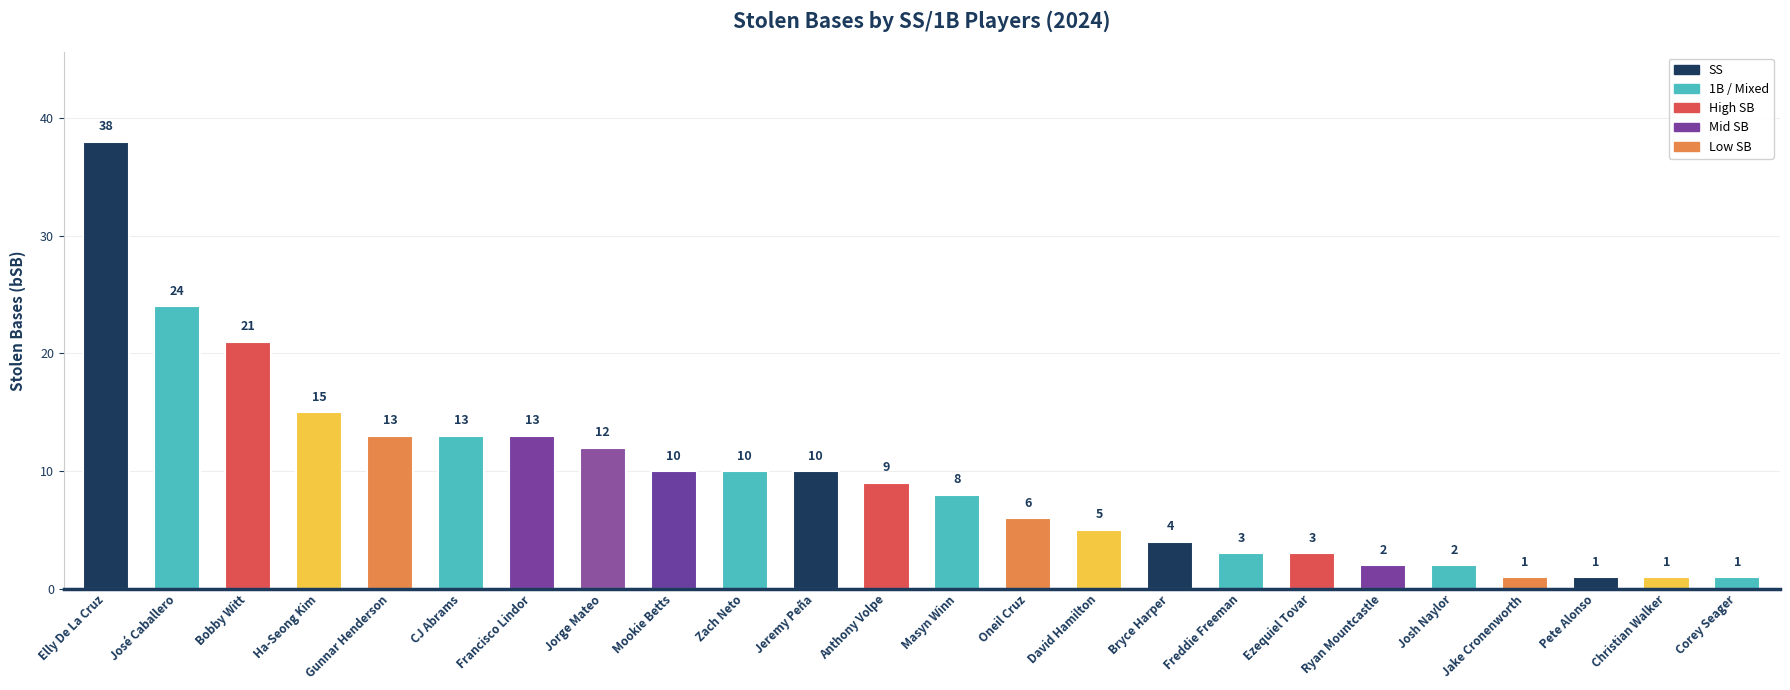

Reading left to right, extract all data points from this chart.

Elly De La Cruz=38	José Caballero=24	Bobby Witt=21	Ha-Seong Kim=15	Gunnar Henderson=13	CJ Abrams=13	Francisco Lindor=13	Jorge Mateo=12	Mookie Betts=10	Zach Neto=10	Jeremy Peña=10	Anthony Volpe=9	Masyn Winn=8	Oneil Cruz=6	David Hamilton=5	Bryce Harper=4	Freddie Freeman=3	Ezequiel Tovar=3	Ryan Mountcastle=2	Josh Naylor=2	Jake Cronenworth=1	Pete Alonso=1	Christian Walker=1	Corey Seager=1